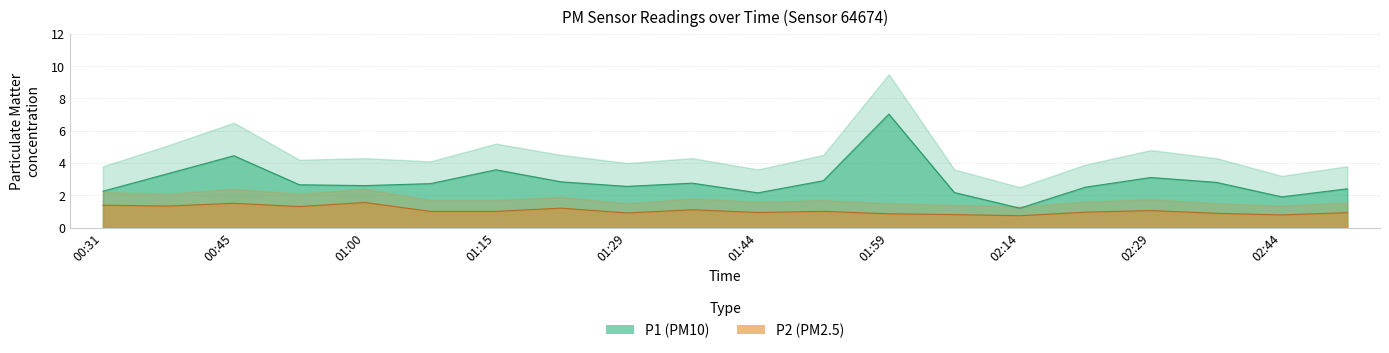

Is the value of P1 at 00:45 greater than the value of P2 at 00:31?

Yes